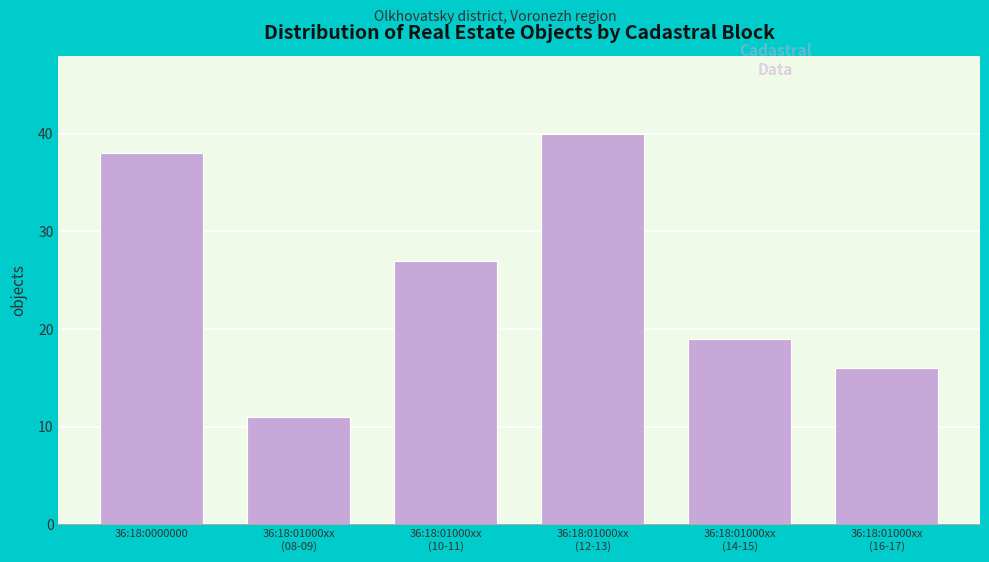

Reading left to right, what are all the values shown in this chart?

38	11	27	40	19	16